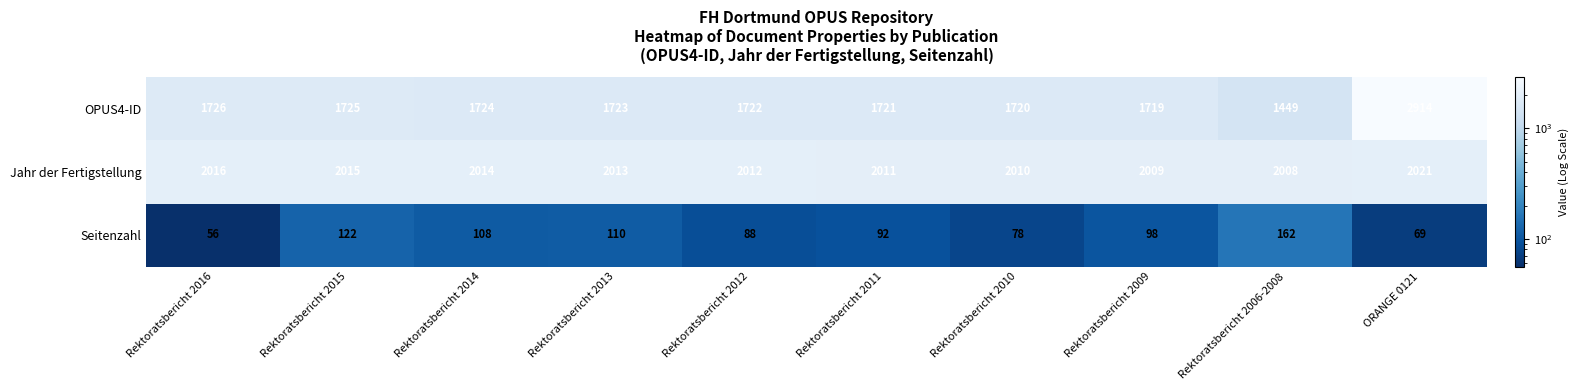

Where does the OPUS4-ID series first go above 1723?

Rektoratsbericht 2016